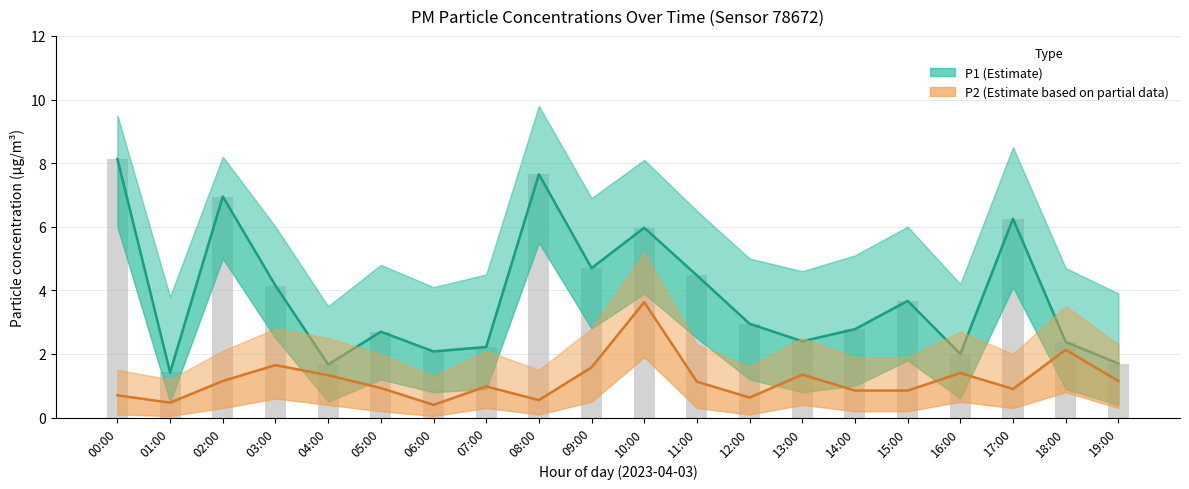

List the series in order of their peak value, highest first.

P1 (Estimate), P2 (Estimate based on partial data)